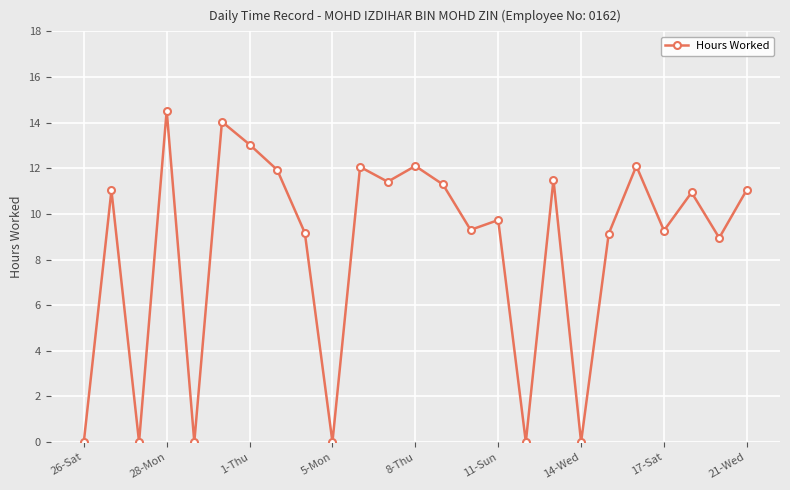

What is the difference between the maximum and minimum values?

14.5